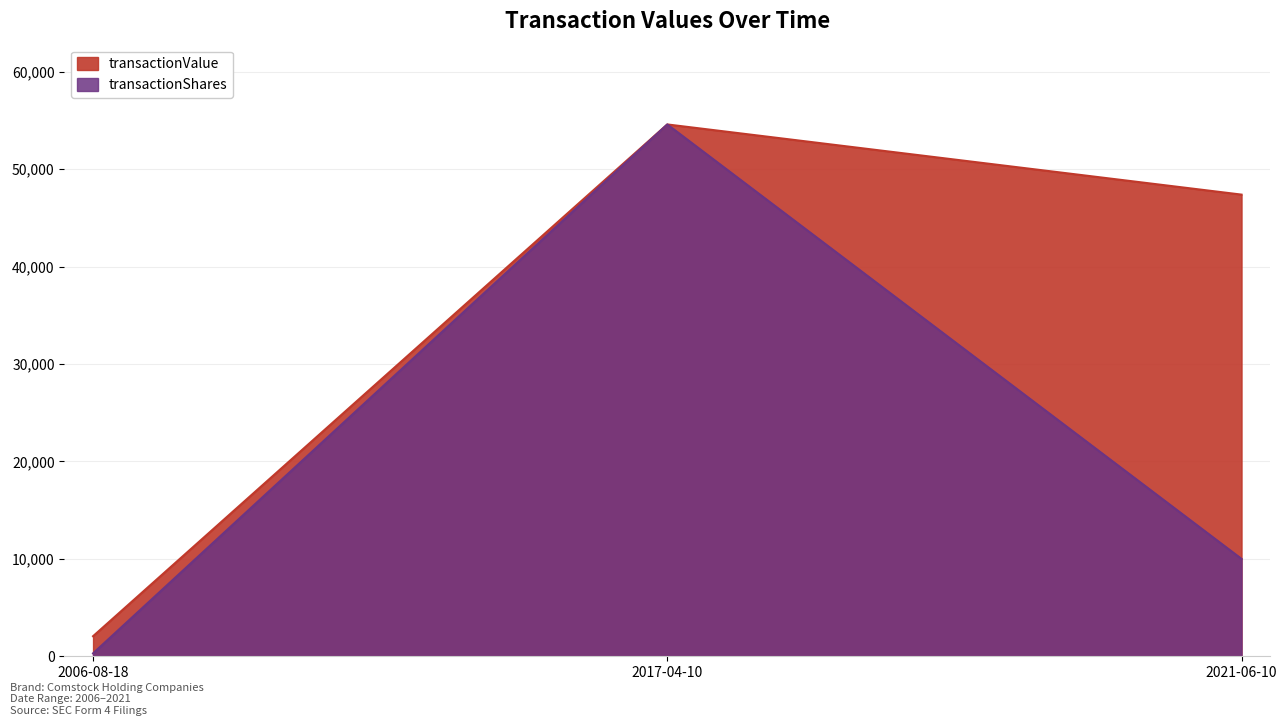

At 2006-08-18, list the series in order from largest to smallest.

transactionValue, transactionShares